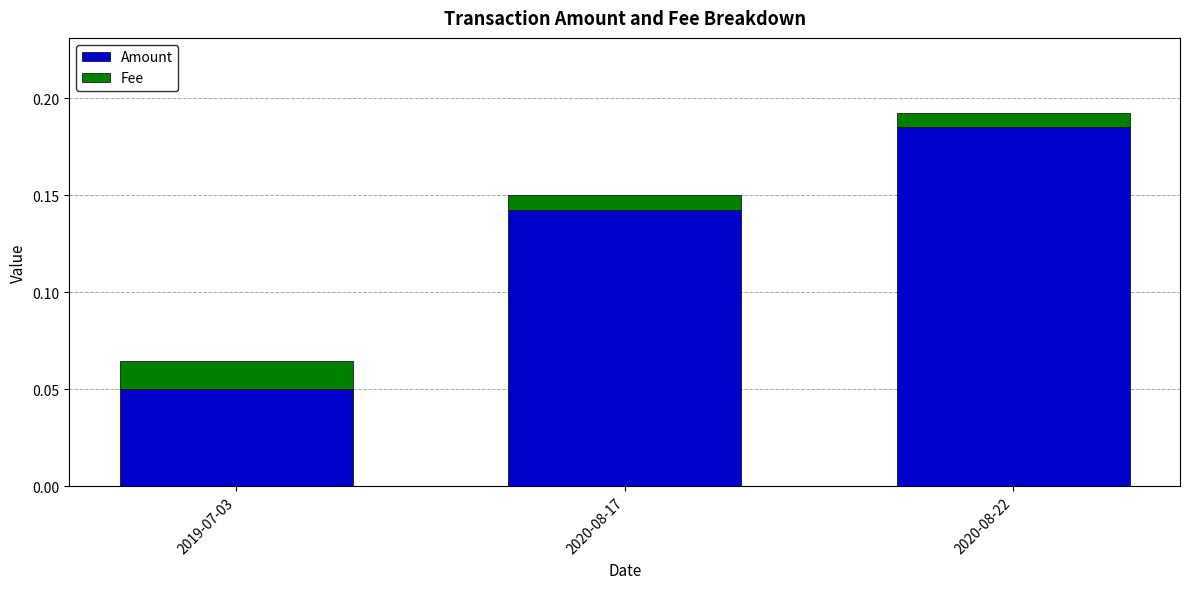

At which label does Amount reach its minimum?

2019-07-03